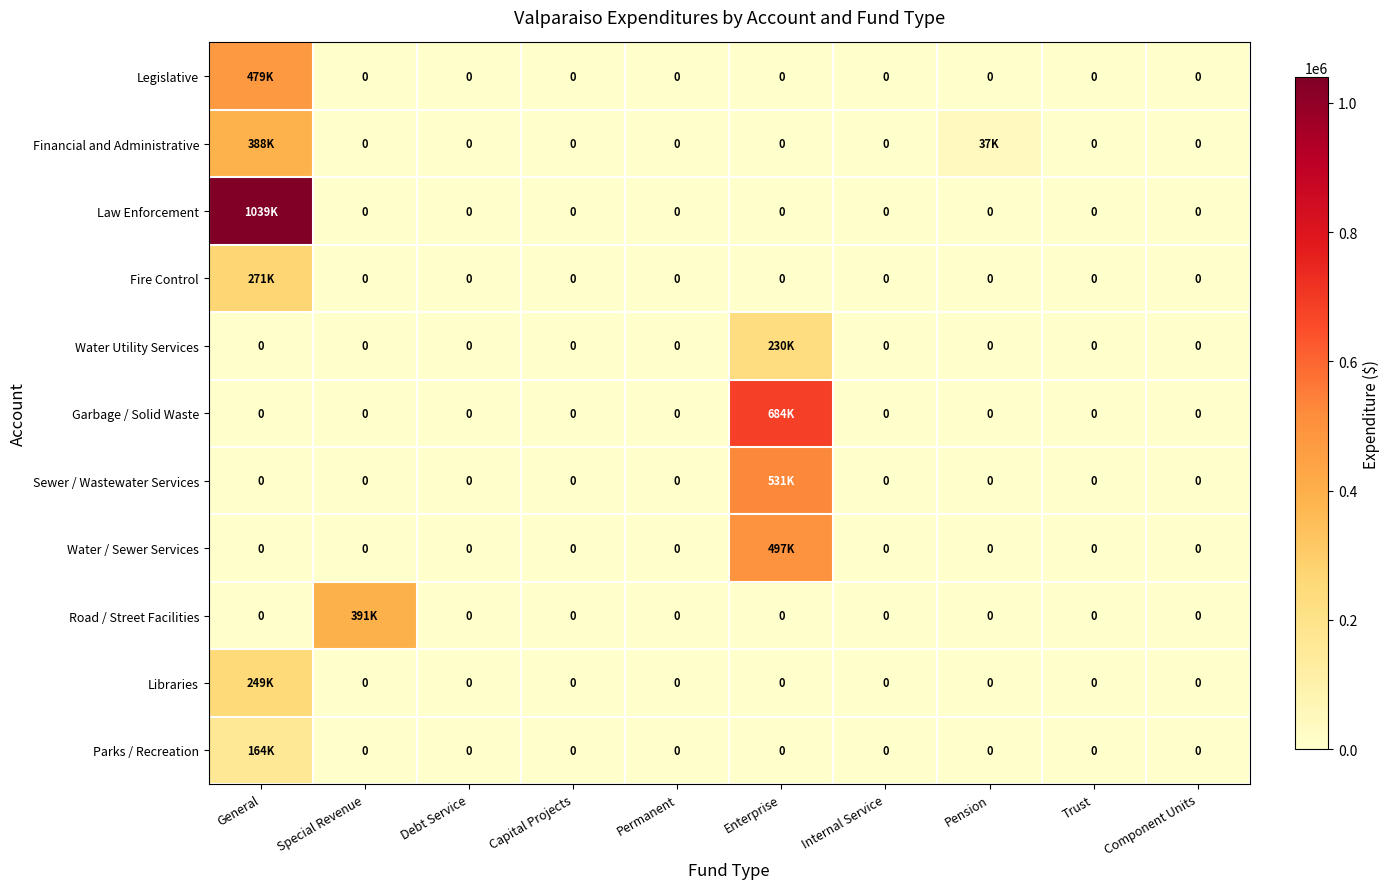

How many positive values does the Sewer / Wastewater Services series have?

1